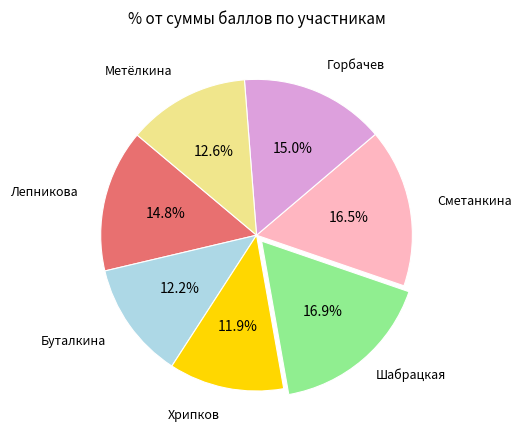

Is there any slice that represents more than half of the pie?

No